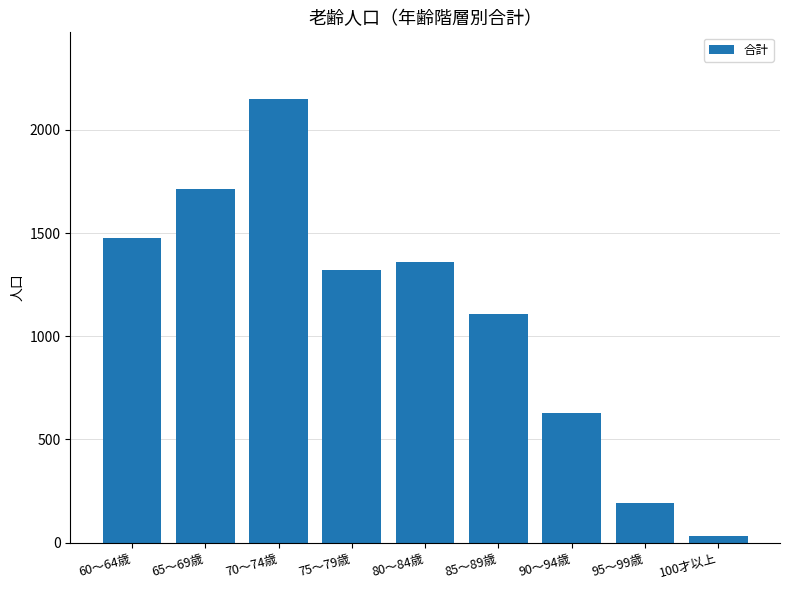

What is the sum of all values?

9978